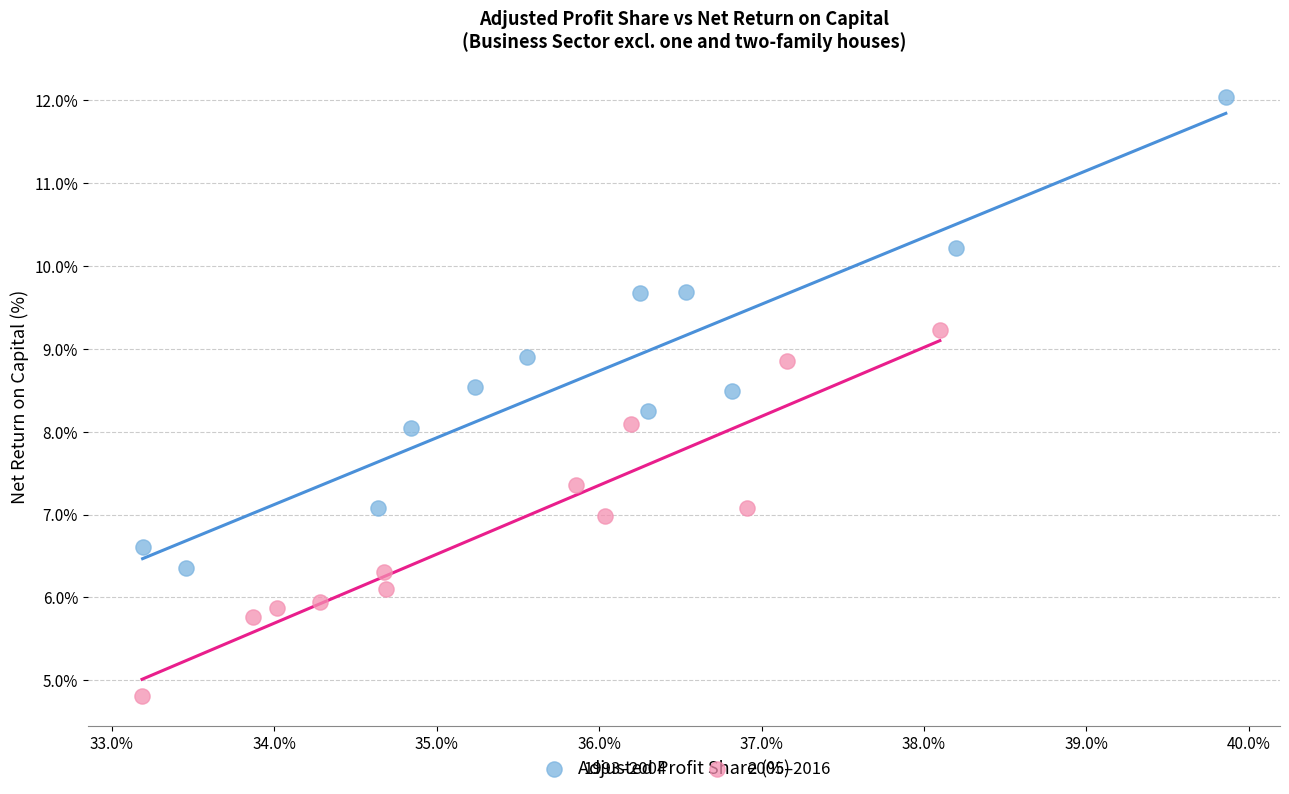

Which series contains the lowest Y value?

2005–2016